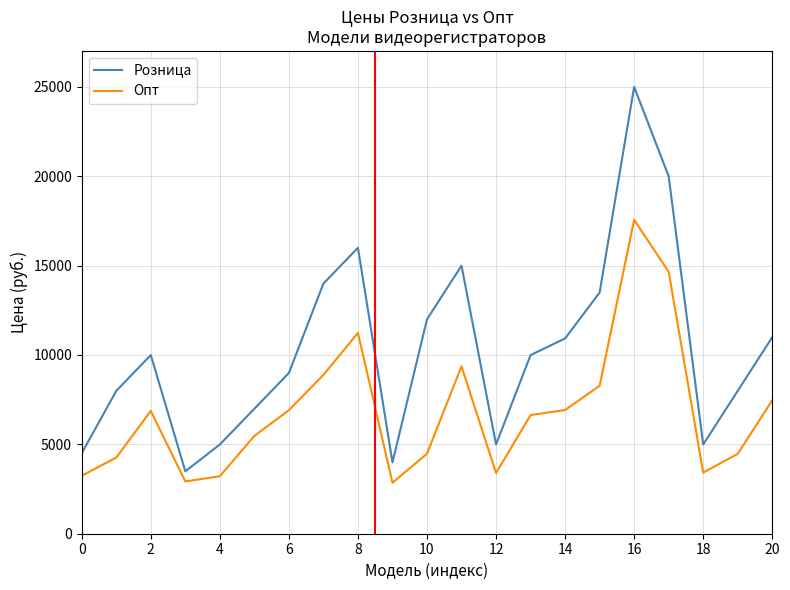

Rank the series by their average value, from highest to lowest.

Розница, Опт